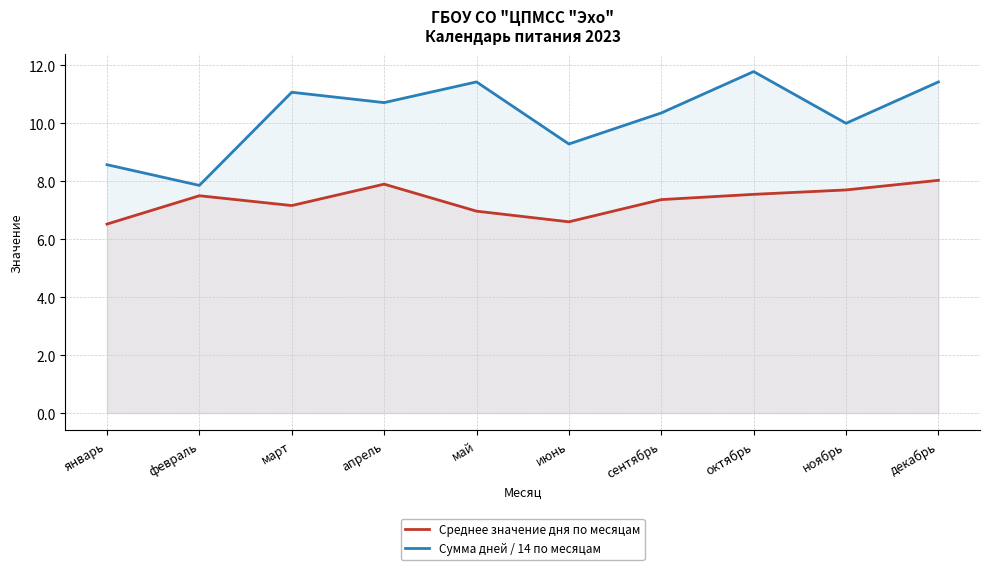

True or false: Сумма дней / 14 по месяцам and Среднее значение дня по месяцам intersect in this chart.

False